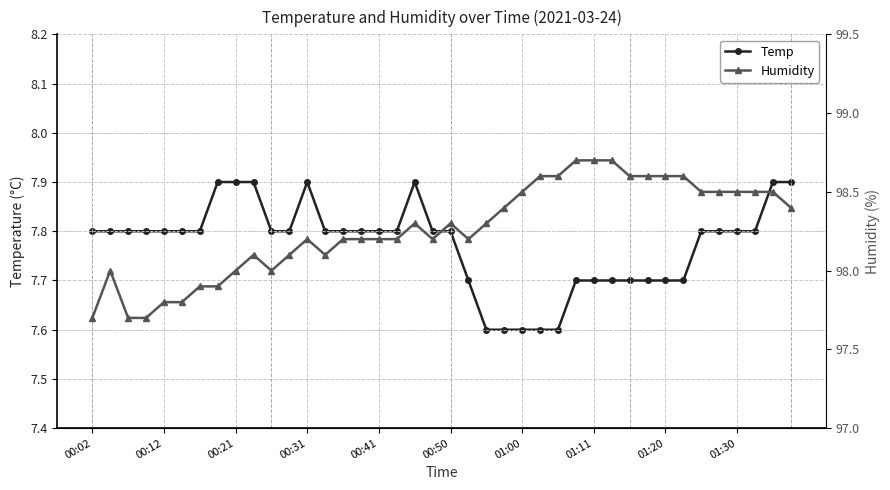

What is the value of the Temp point at the 11th from the left?

7.8